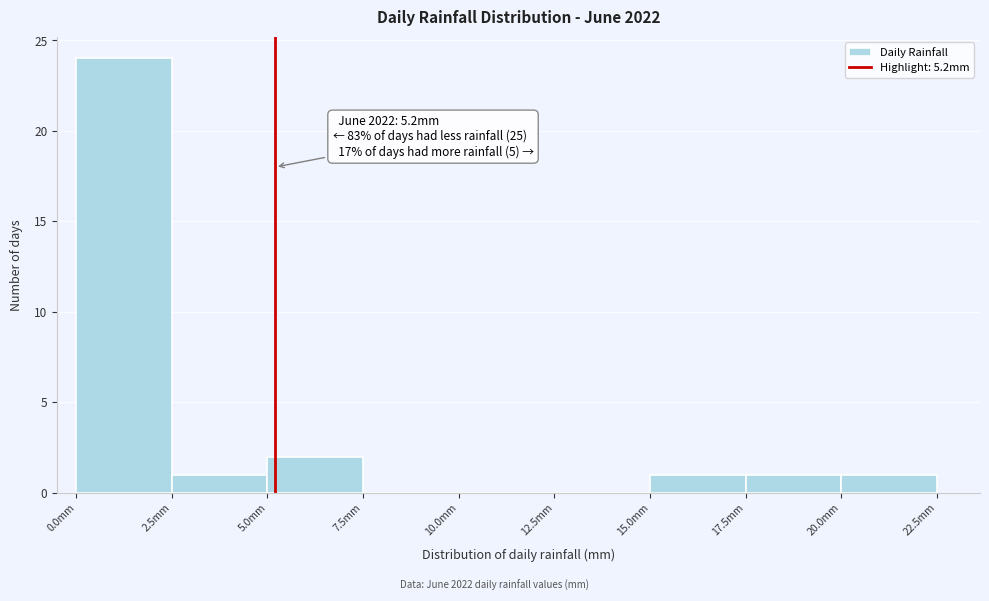

Over which range of the x-axis is the bar tallest?

0.0 to 2.5